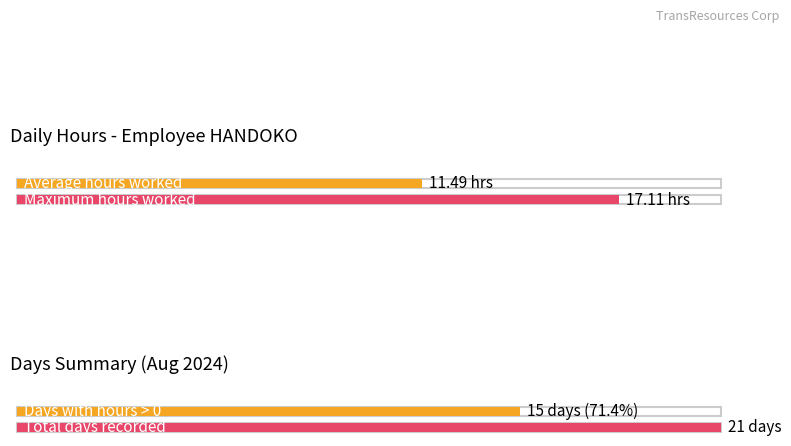

Which has a higher value, 17 or 19?

19